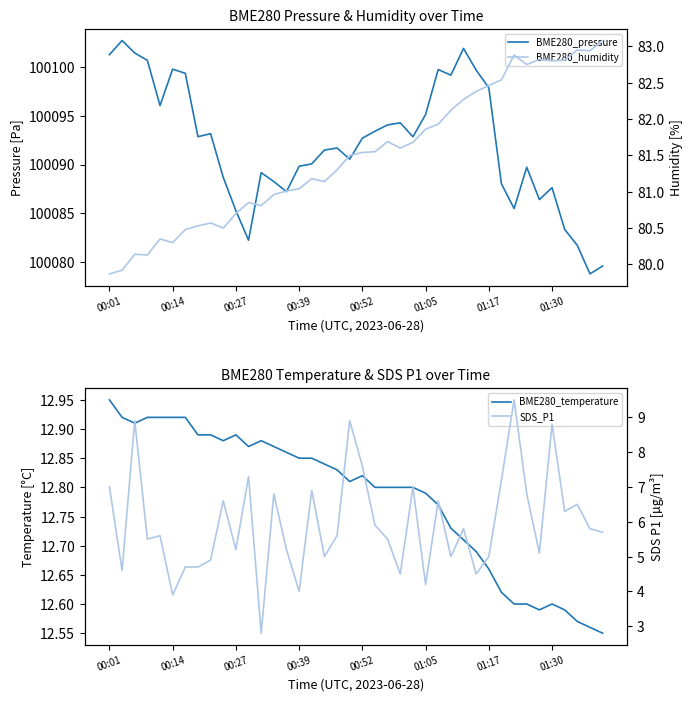

Is it true that BME280_pressure equals 138766.8 at 01:05?

False